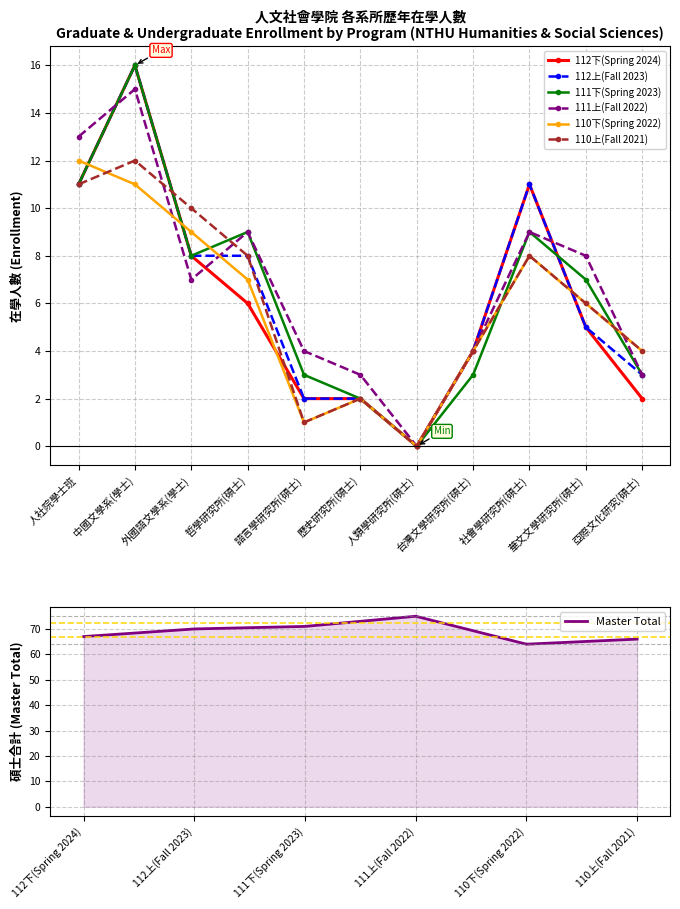

Which series has the largest range (max minus min)?

112下(Spring 2024)